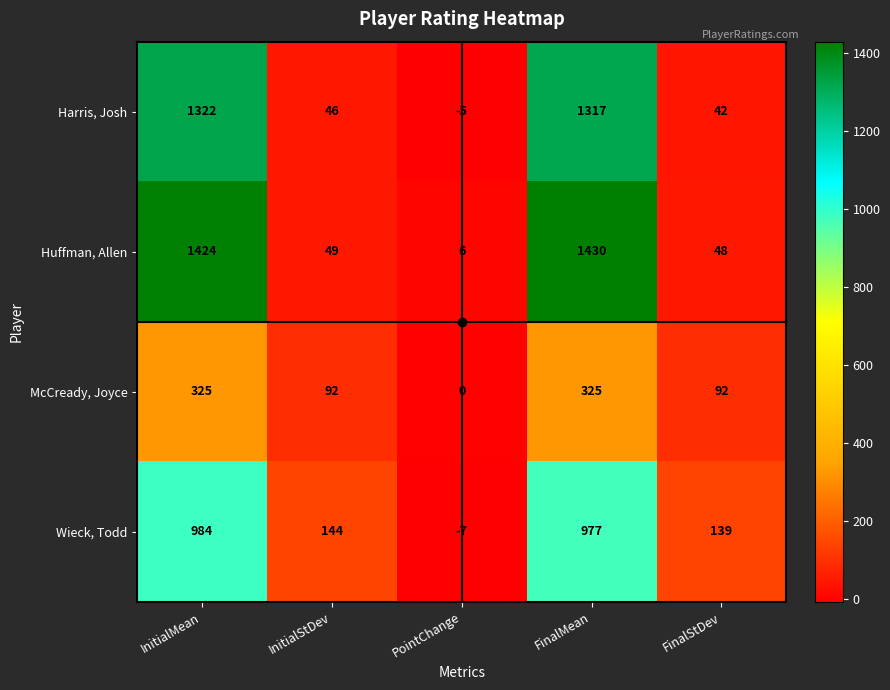

How many values in the Harris, Josh series are below 46?

2